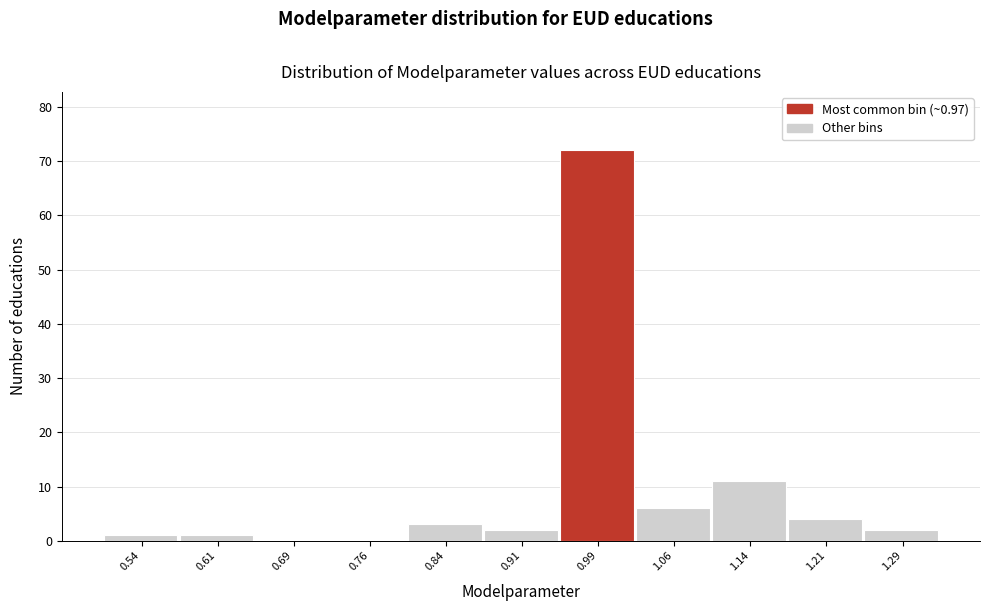

Which range on the x-axis has the tallest bar?

0.950 to 1.025